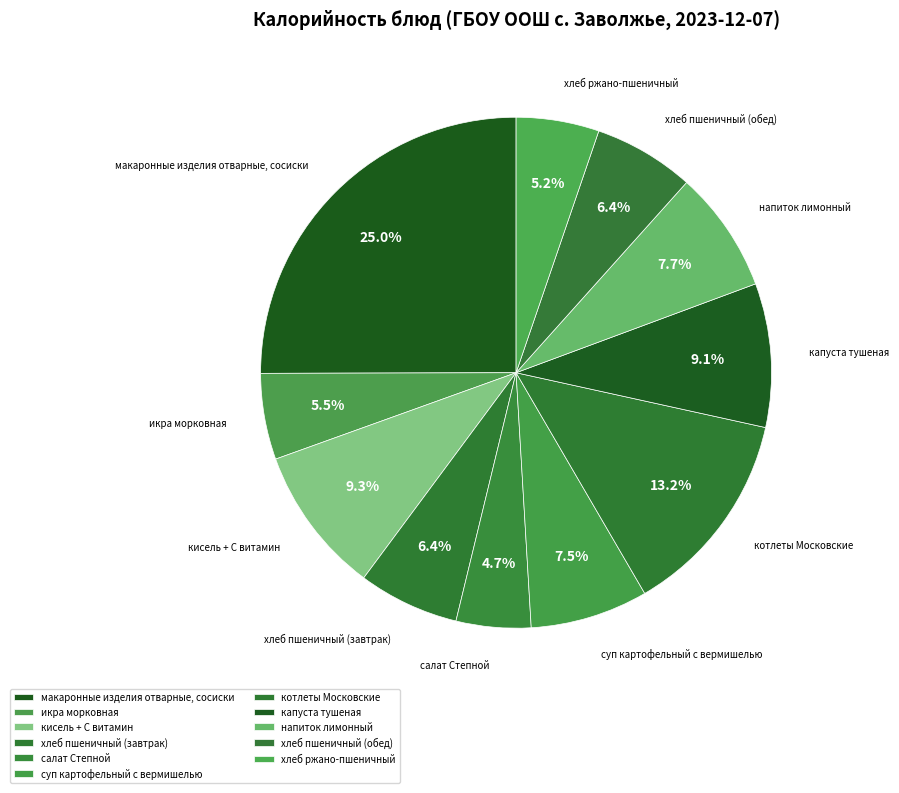

How many slices are in this pie chart?

11